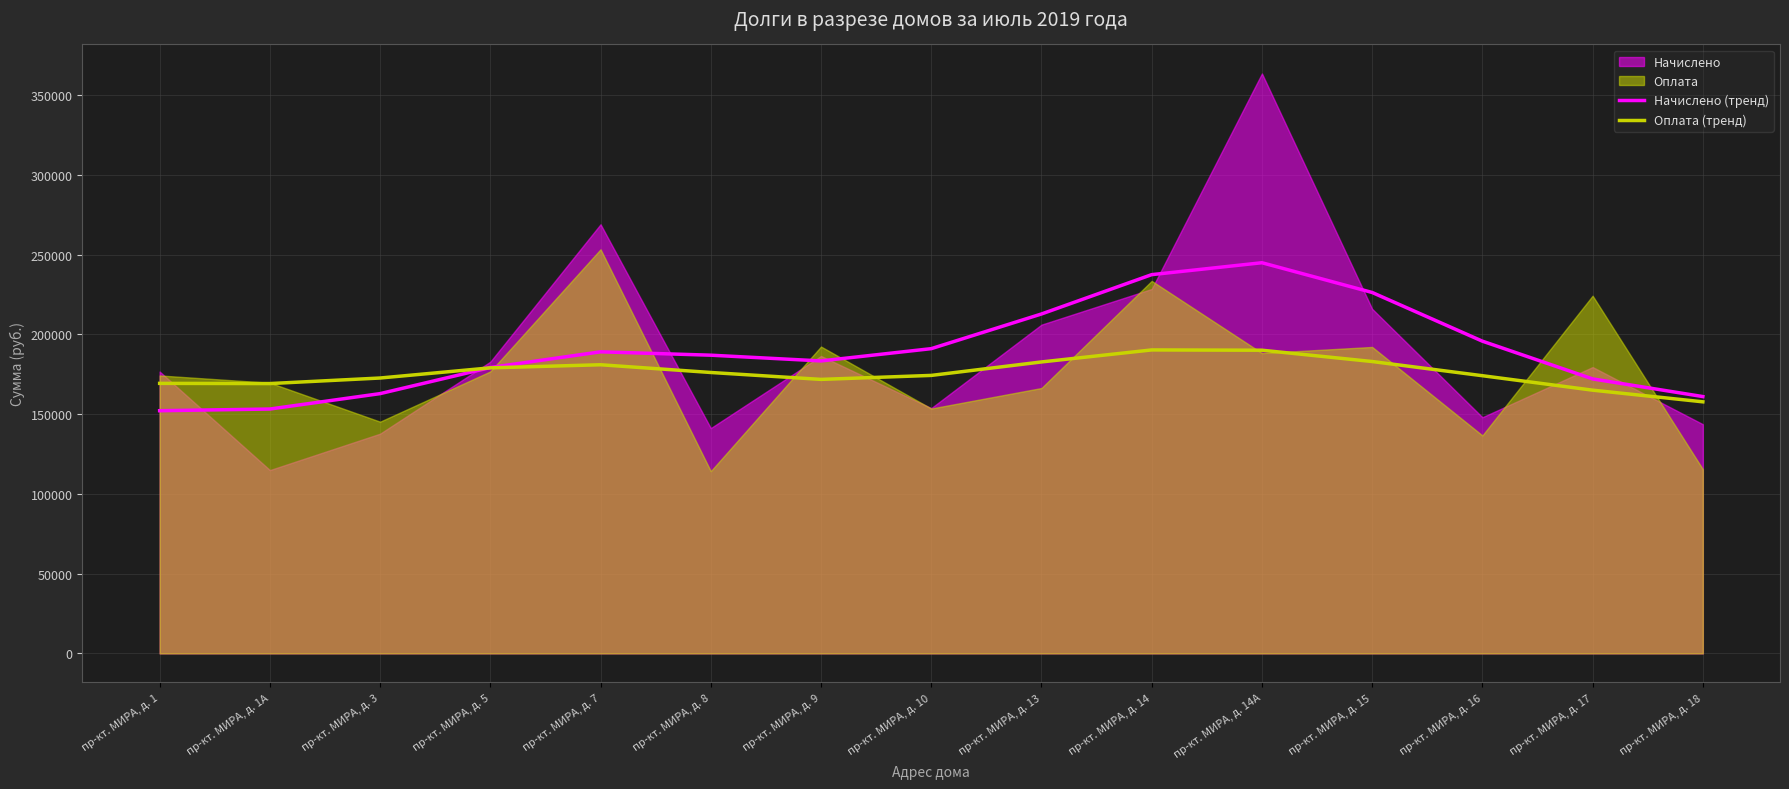

Which has a higher value, пр-кт. МИРА, д. 14А or пр-кт. МИРА, д. 18?

пр-кт. МИРА, д. 14А